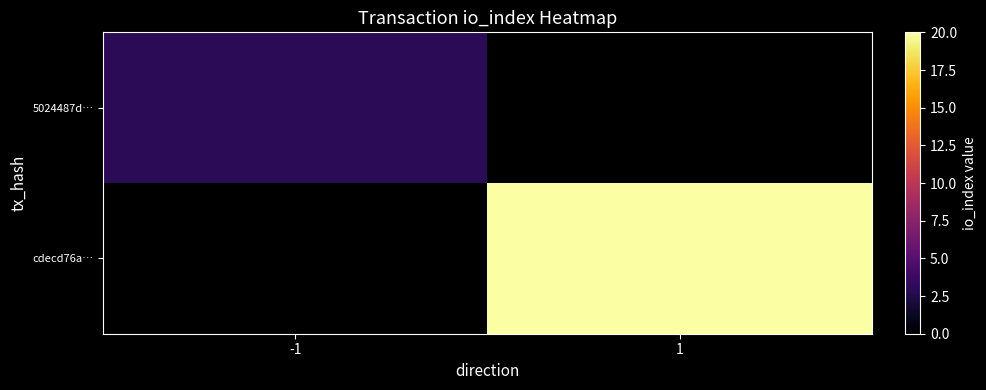

List the labels in order of cdecd76a… value, largest first.

-1, 1